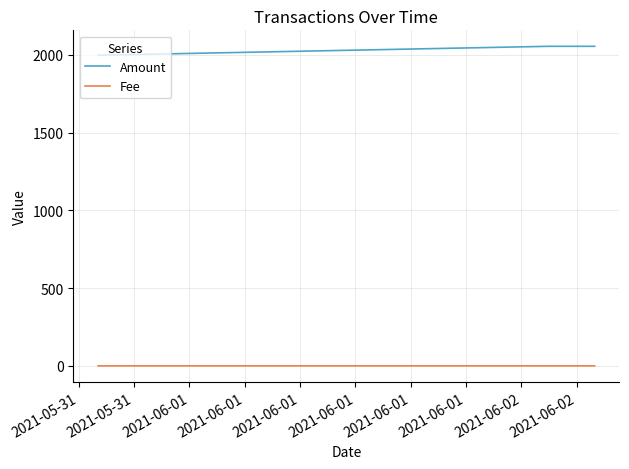

List the series in order of their overall mean, lowest first.

Fee, Amount